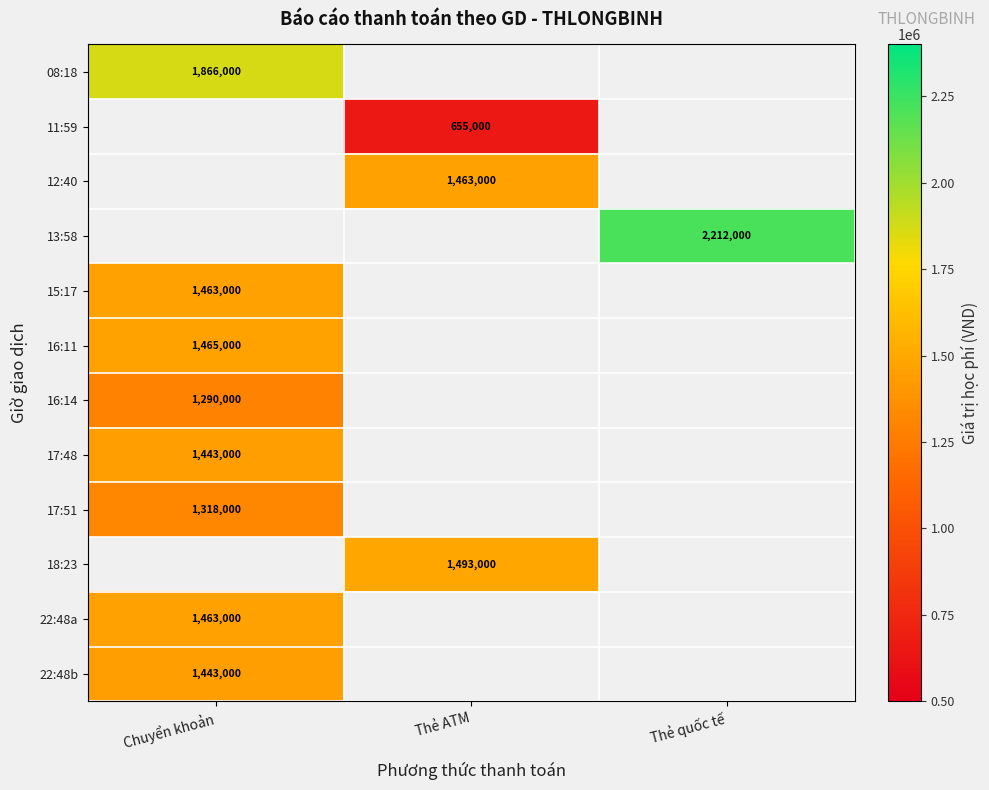

The value of 22:48b at Chuyển khoản is 1963062. True or false?

False